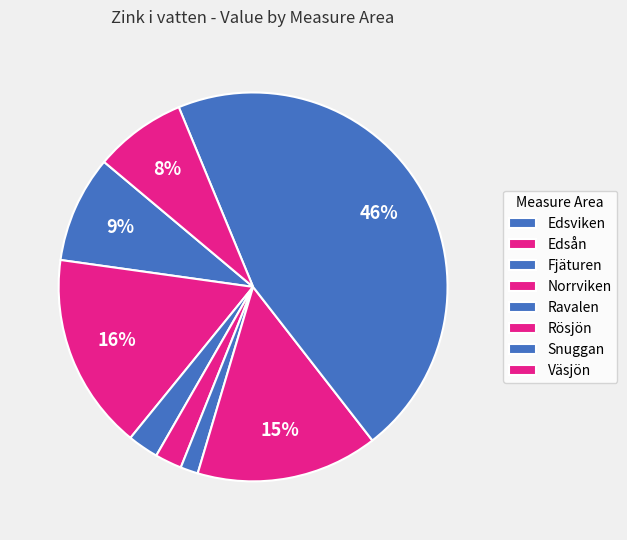

How many segments does this pie chart have?

8